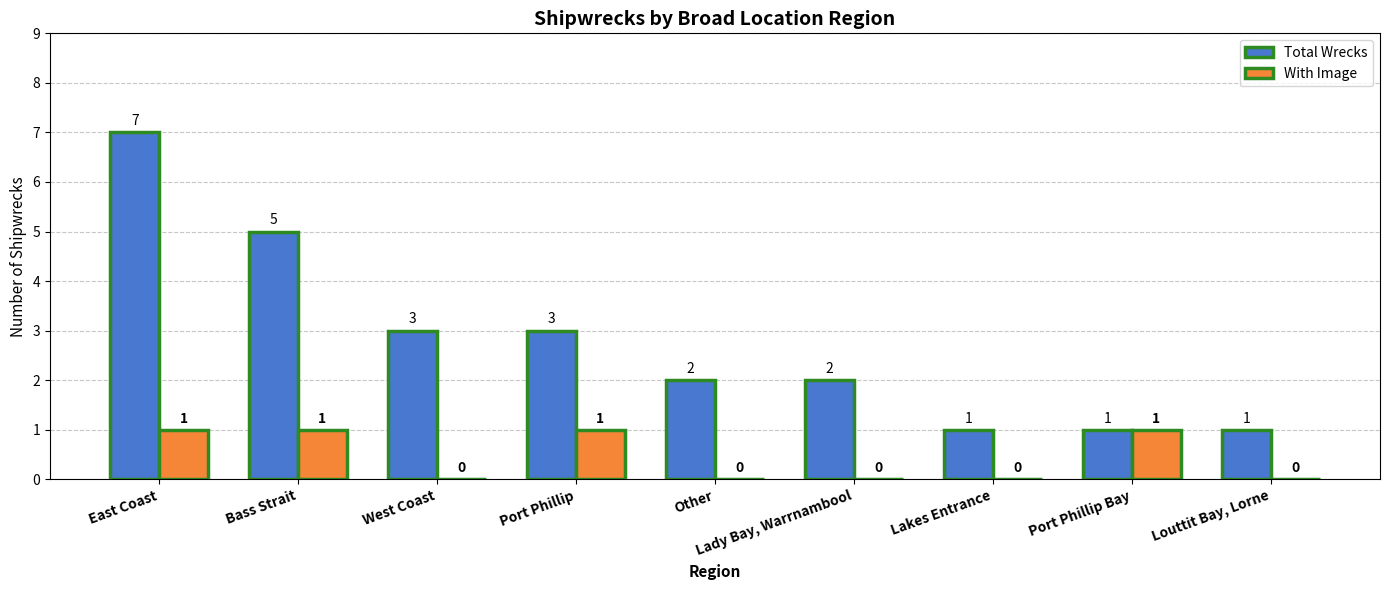

Which category has the highest value across all series?

East Coast